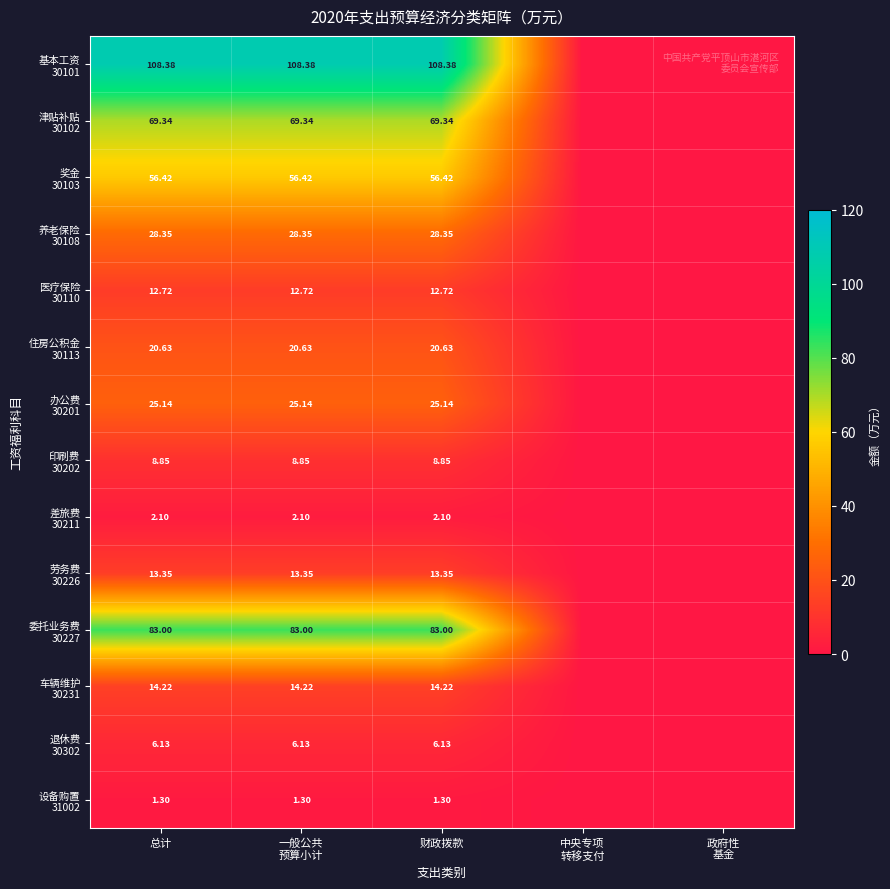

What is the highest value of the 设备购置 31002 series?

1.3